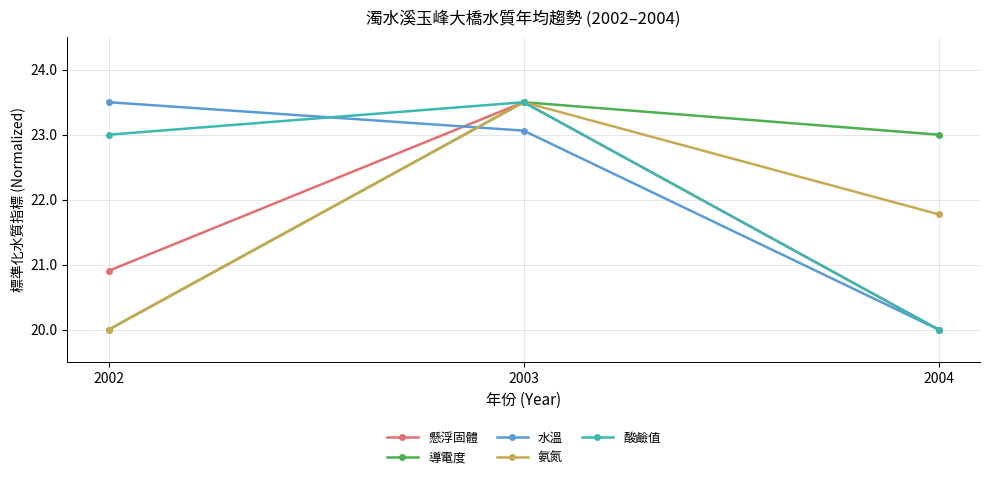

Rank the categories by 酸鹼值 value from lowest to highest.

2004, 2002, 2003